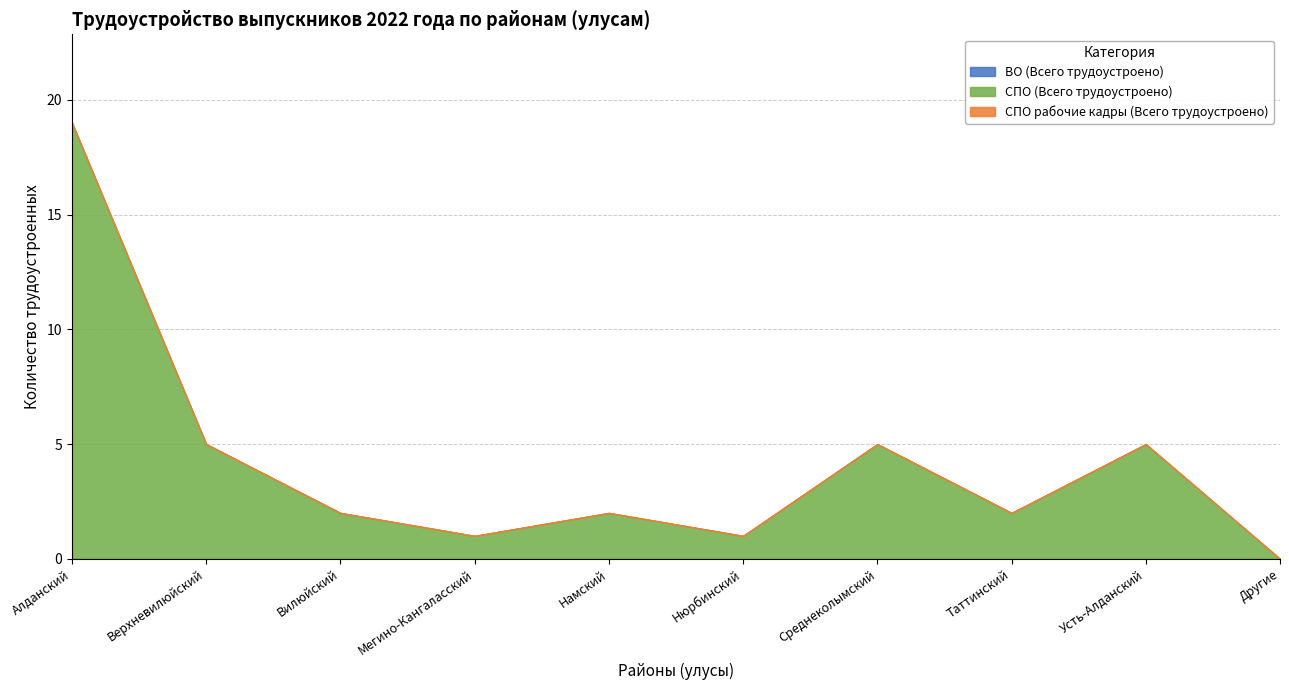

What is the label of the 6th point from the right?

Намский